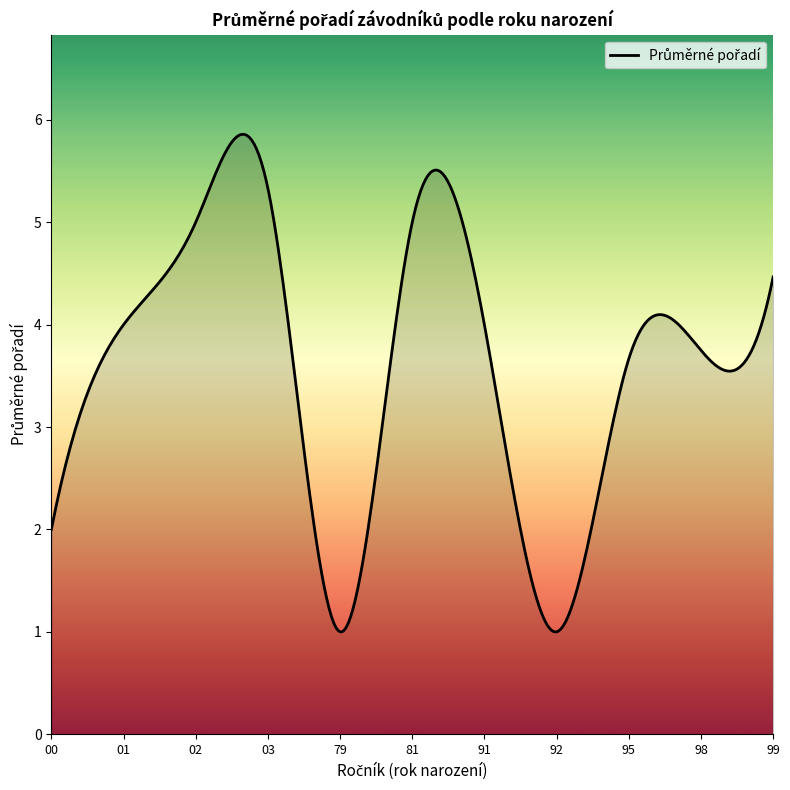

What is the difference between the maximum and minimum values?

4.9